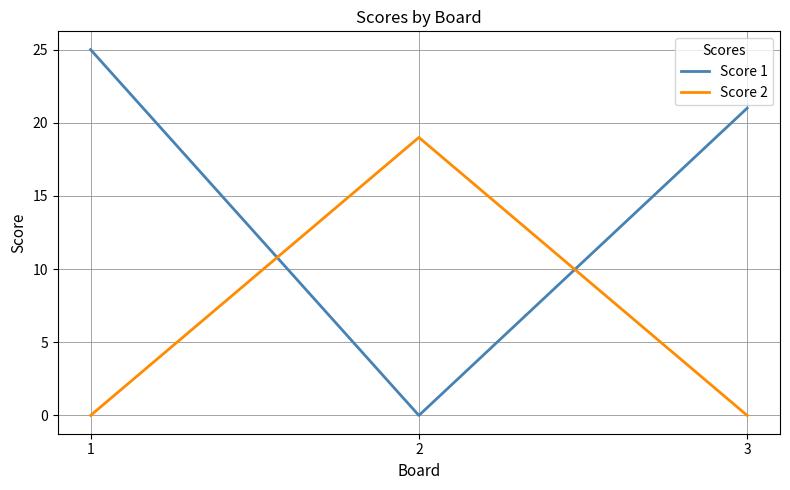

True or false: Score 2 has a value of 0 at 3.

True